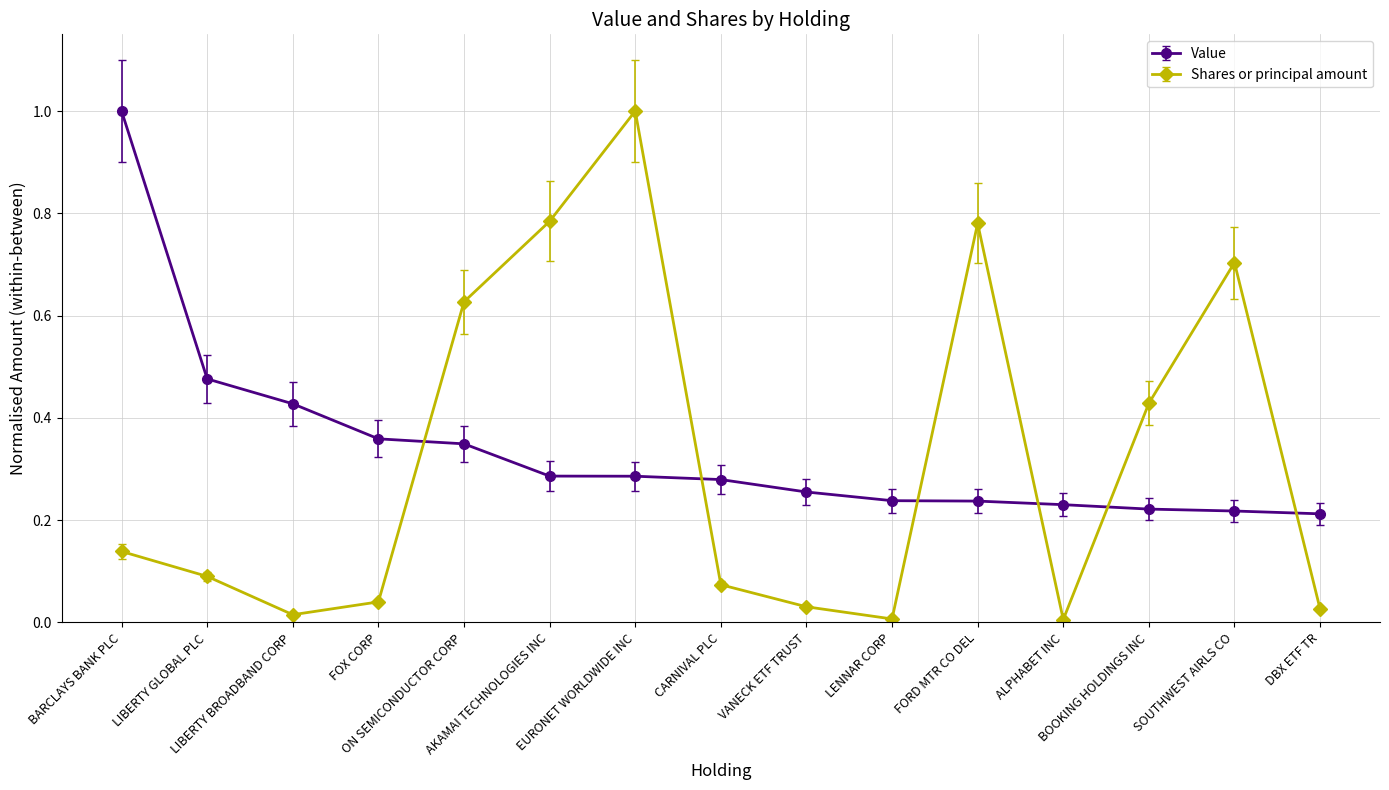

What is the difference between the maximum and minimum values in the Shares or principal amount series?

1.0